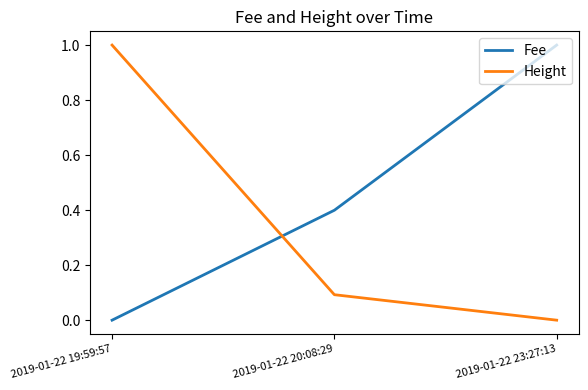

Reading left to right, extract all data points from this chart.

Fee: 0.0	0.4	1.0
Height: 1.0	0.1	0.0